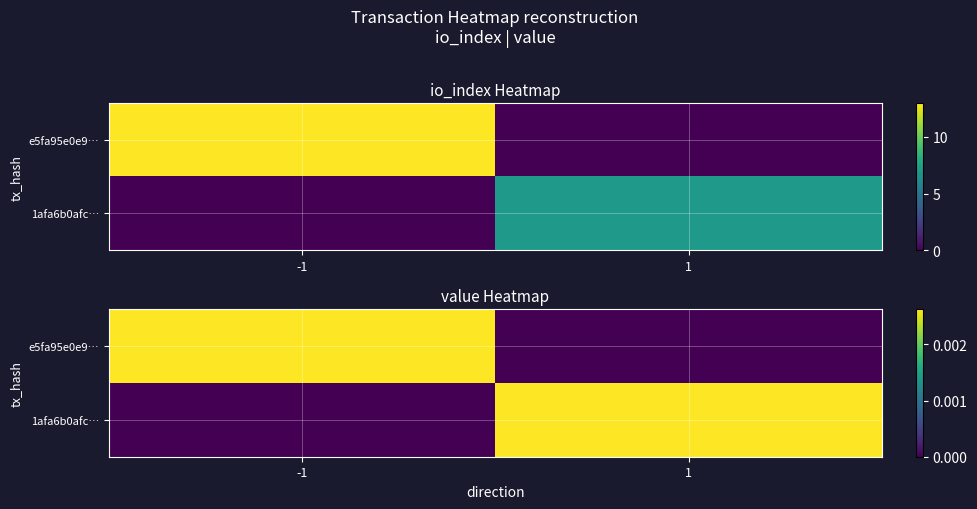

At which label does 1afa6b0afc… reach its peak?

1